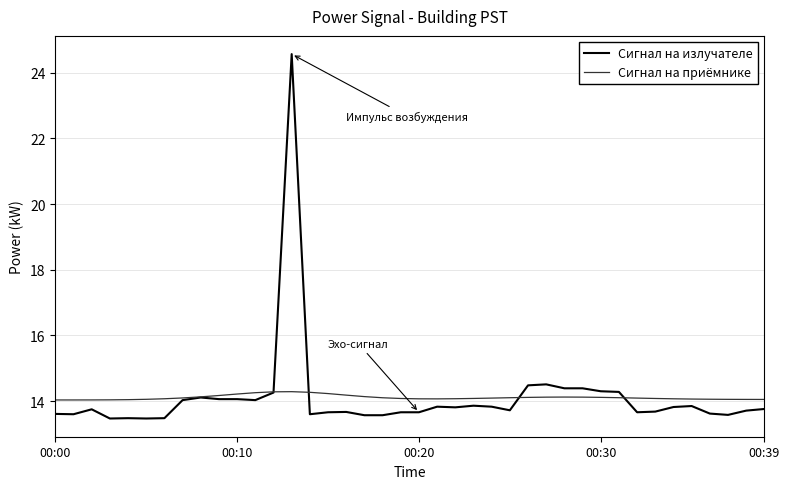

What is the smallest value displayed?

13.5